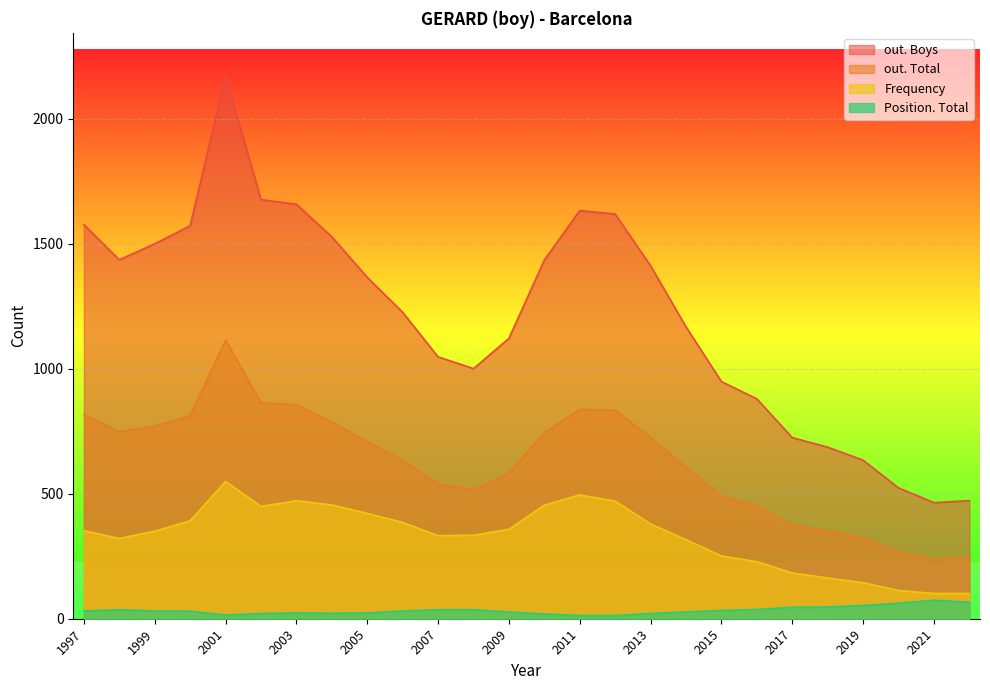

What is the difference between the Position. Total values at 2001 and 2006?

16